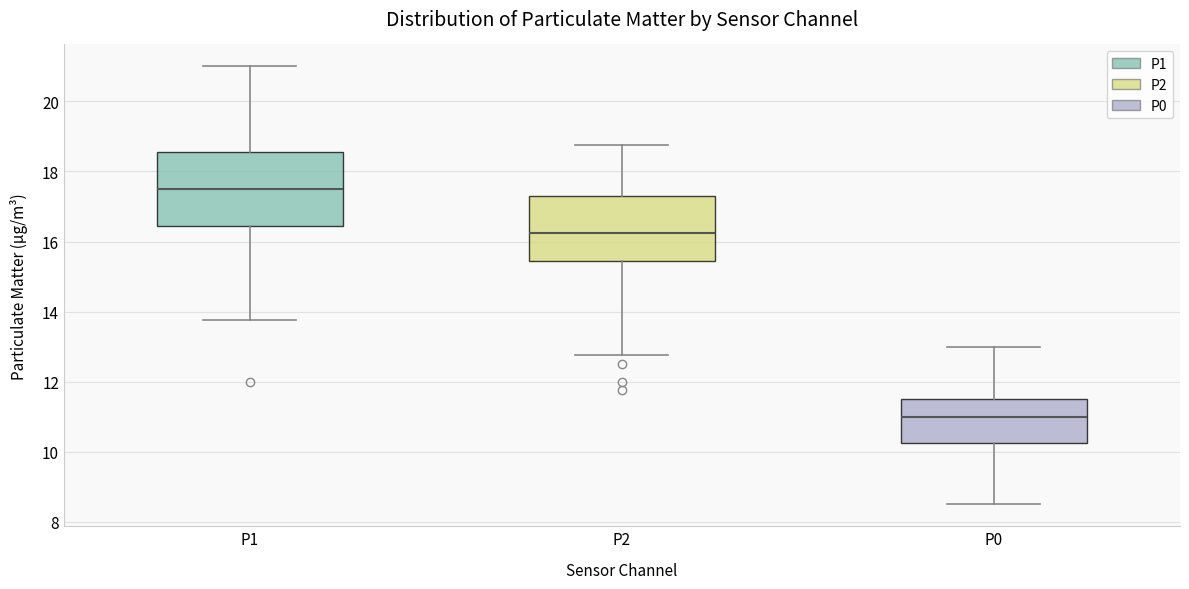

Reading left to right, read every box against the y-axis: the position of its median line, the range the box covers, and the ends of its whiskers. The values are not printed on the chart, so give them approximately, as read against the axis.

P1: median 17.6, box 16.4 to 18.6, whiskers 13.8 to 21.0
P2: median 16.2, box 15.4 to 17.4, whiskers 12.8 to 18.8
P0: median 11.0, box 10.2 to 11.6, whiskers 8.6 to 13.0